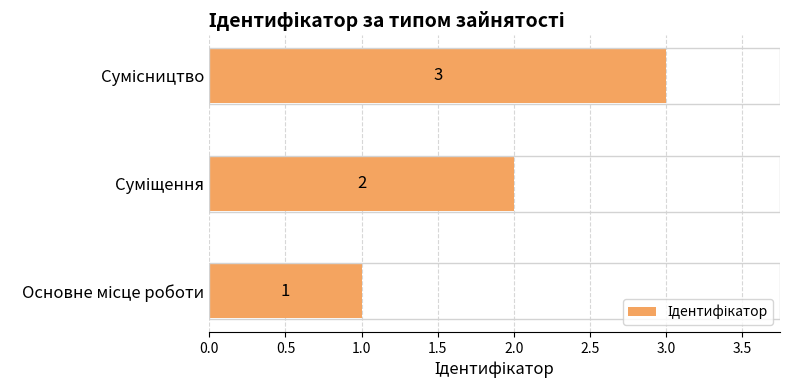

Does the chart contain stacked bars?

No